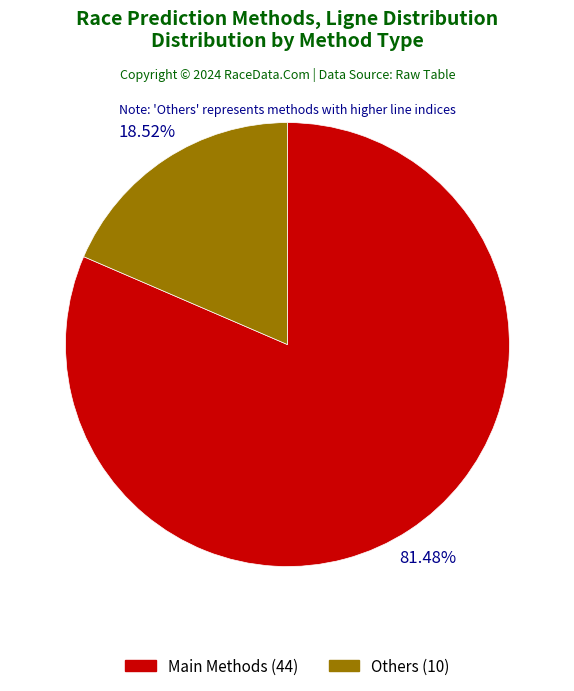

Do Others (10) and Main Methods (44) together represent more than half of the pie?

Yes